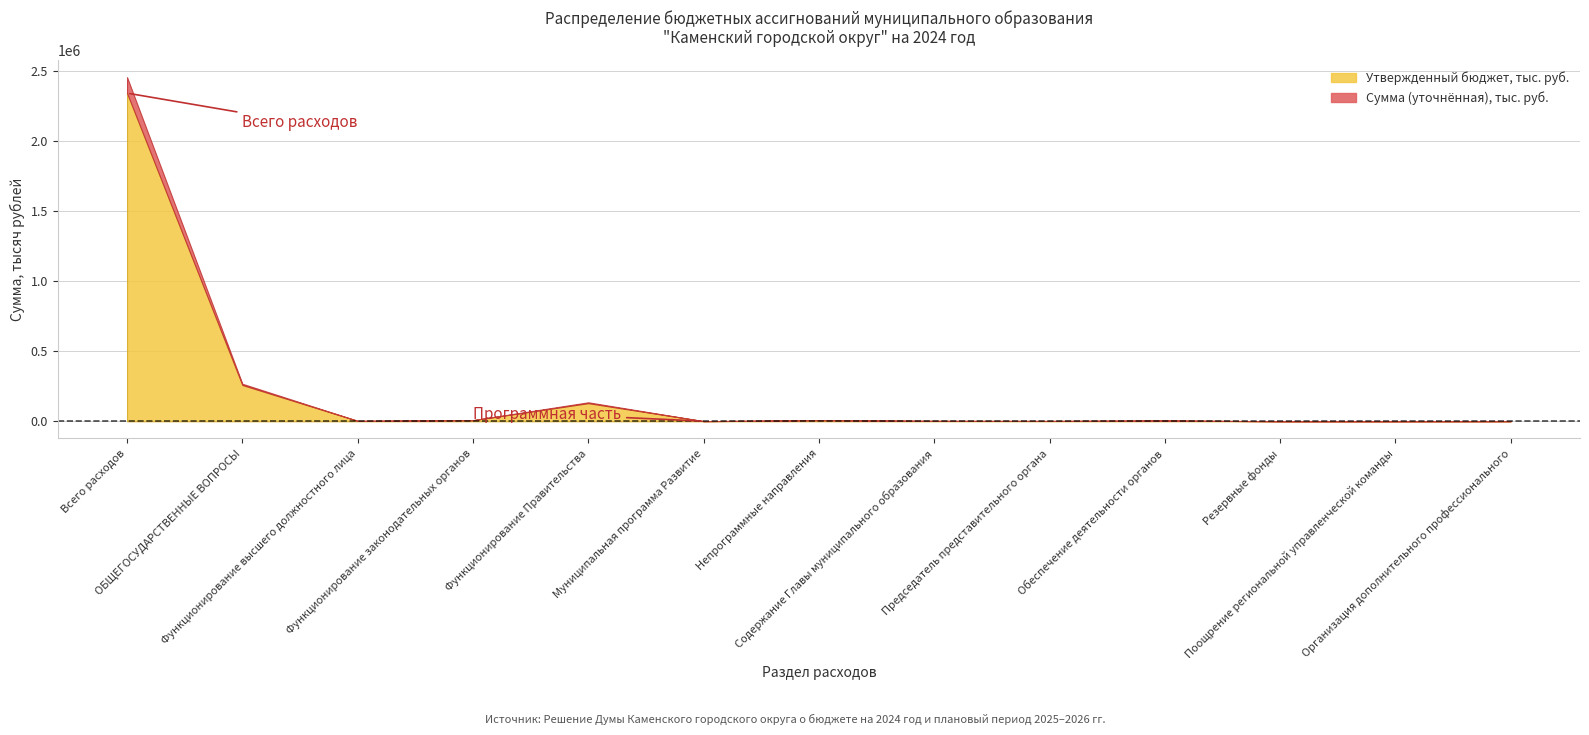

True or false: Сумма (уточнённая), тыс. руб. and Утвержденный бюджет, тыс. руб. intersect in this chart.

False